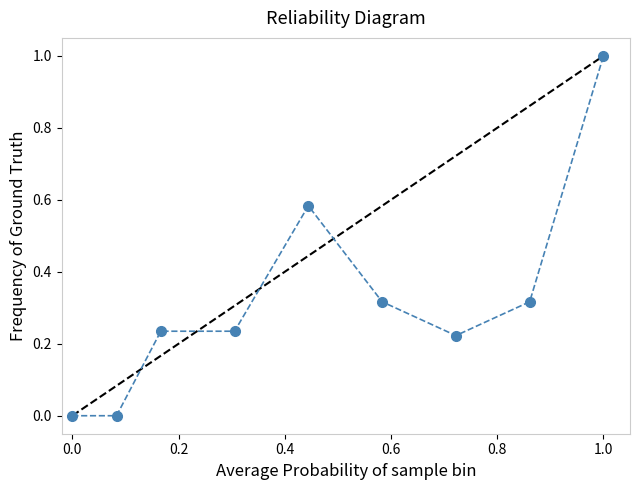

True or false: there are more than 2 points higher than both neighbors.

False